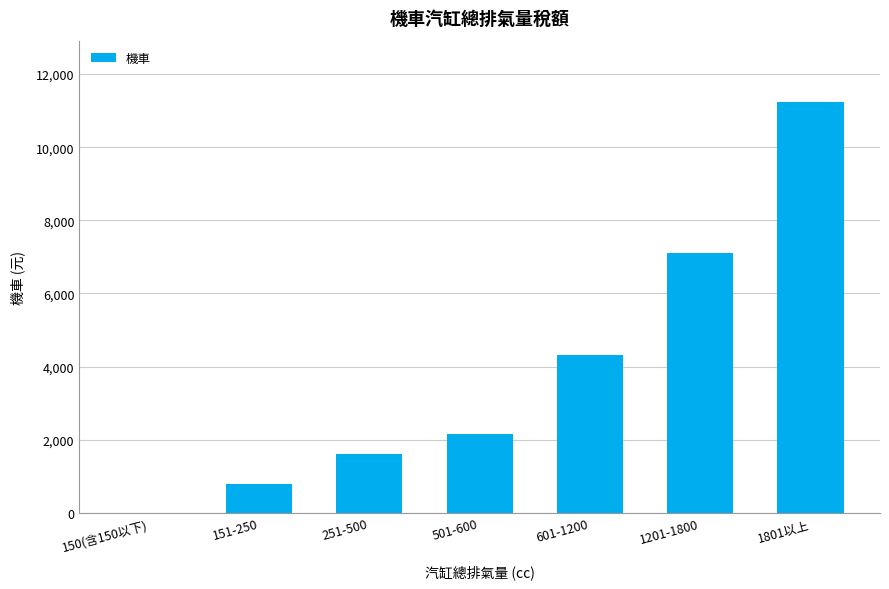

What is the maximum value shown in the chart?

11230